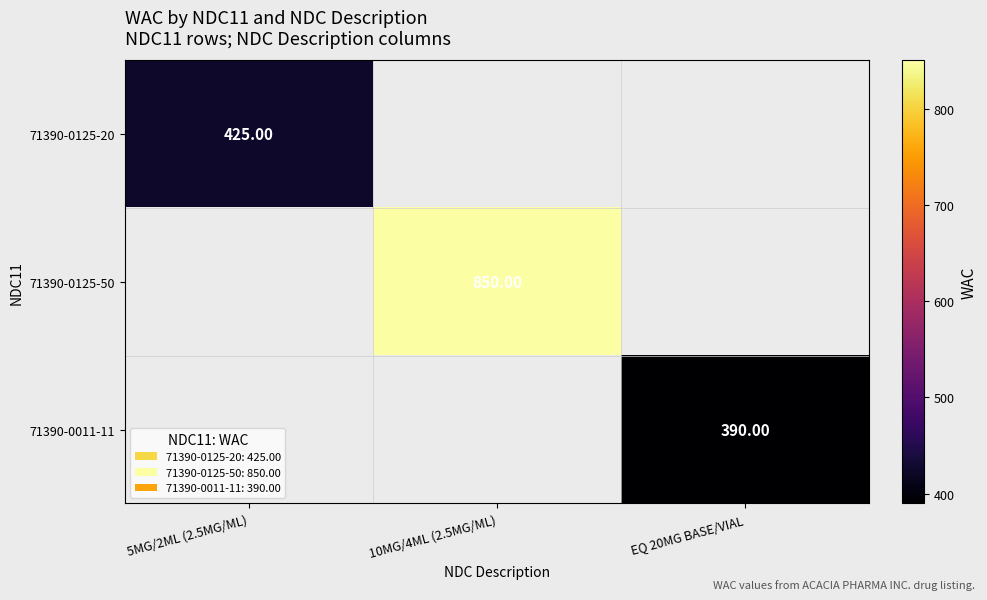

Rank the categories by 71390-0125-20 value from highest to lowest.

5MG/2ML (2.5MG/ML), 10MG/4ML (2.5MG/ML), EQ 20MG BASE/VIAL